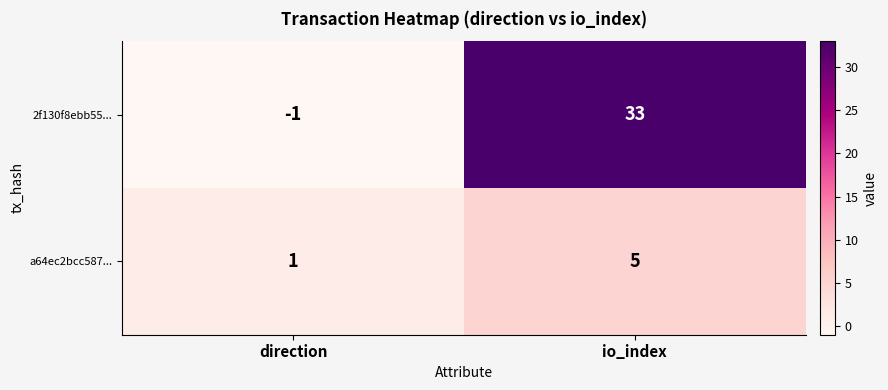

Which series has the largest range (max minus min)?

2f130f8ebb55...